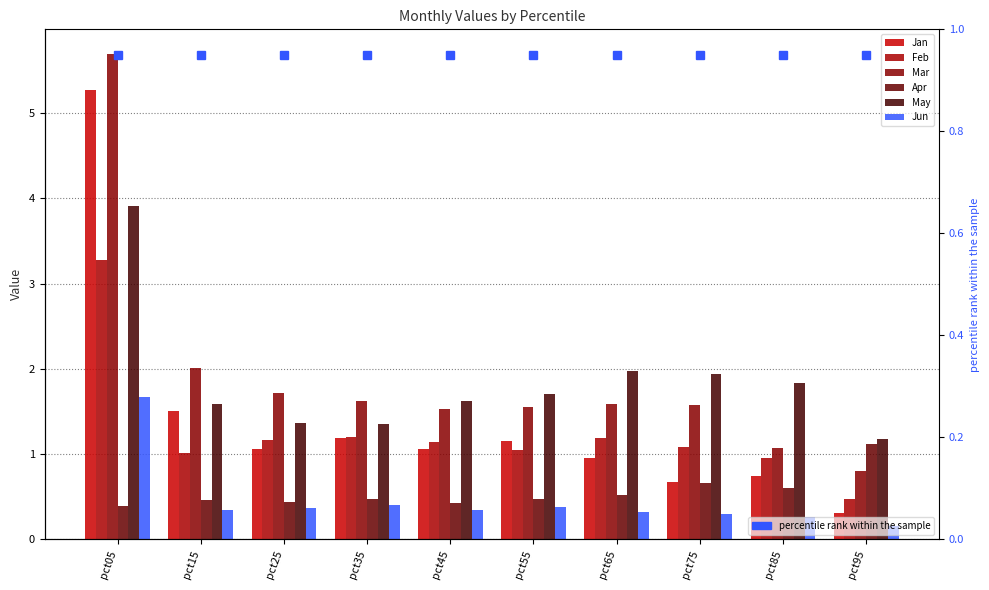

What is the greatest value displayed?

5.7